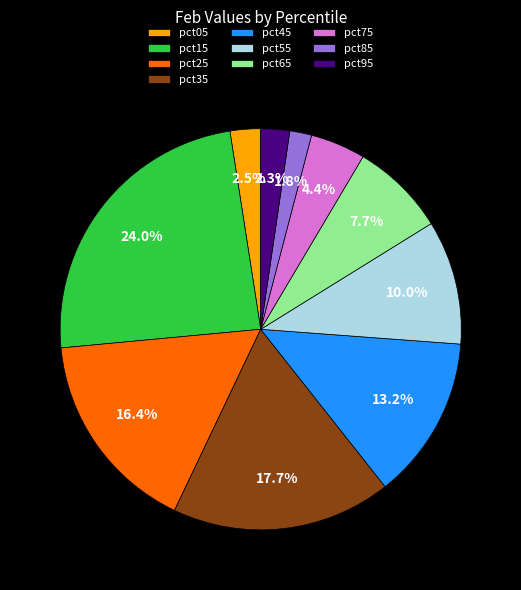

What percentage is NOT represented by pct15?

76.0%